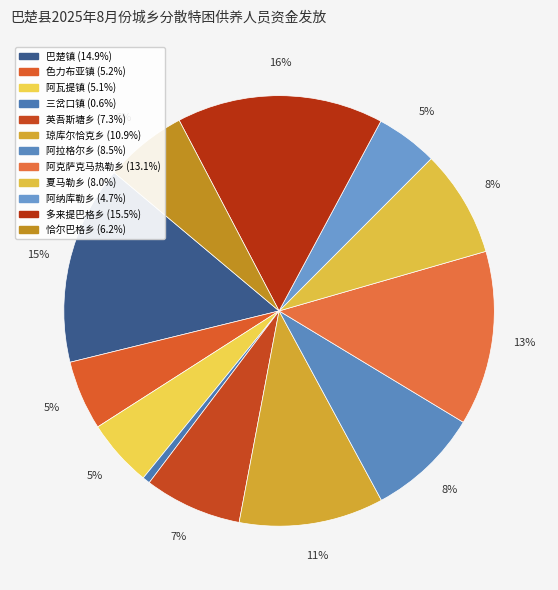

True or false: 琼库尔恰克乡 accounts for 22% of the total.

False